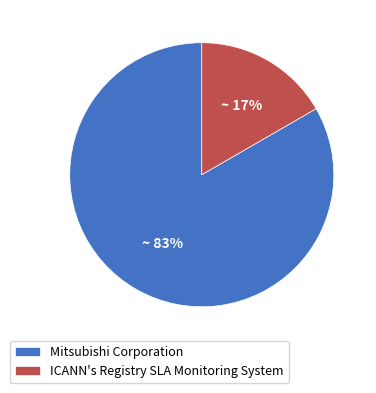

What percentage is the ICANN's Registry SLA Monitoring System slice, to the nearest percent?

17%